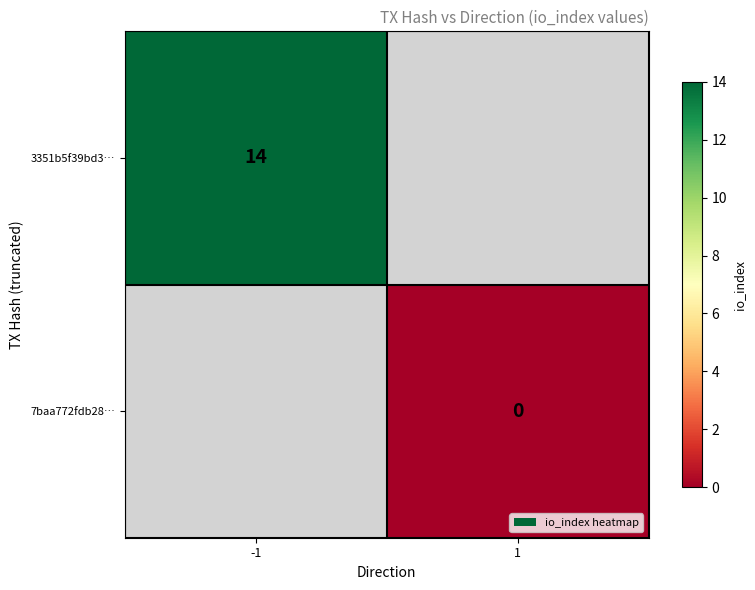

The 3351b5f39bd3… series shows 14 at -1. True or false?

True